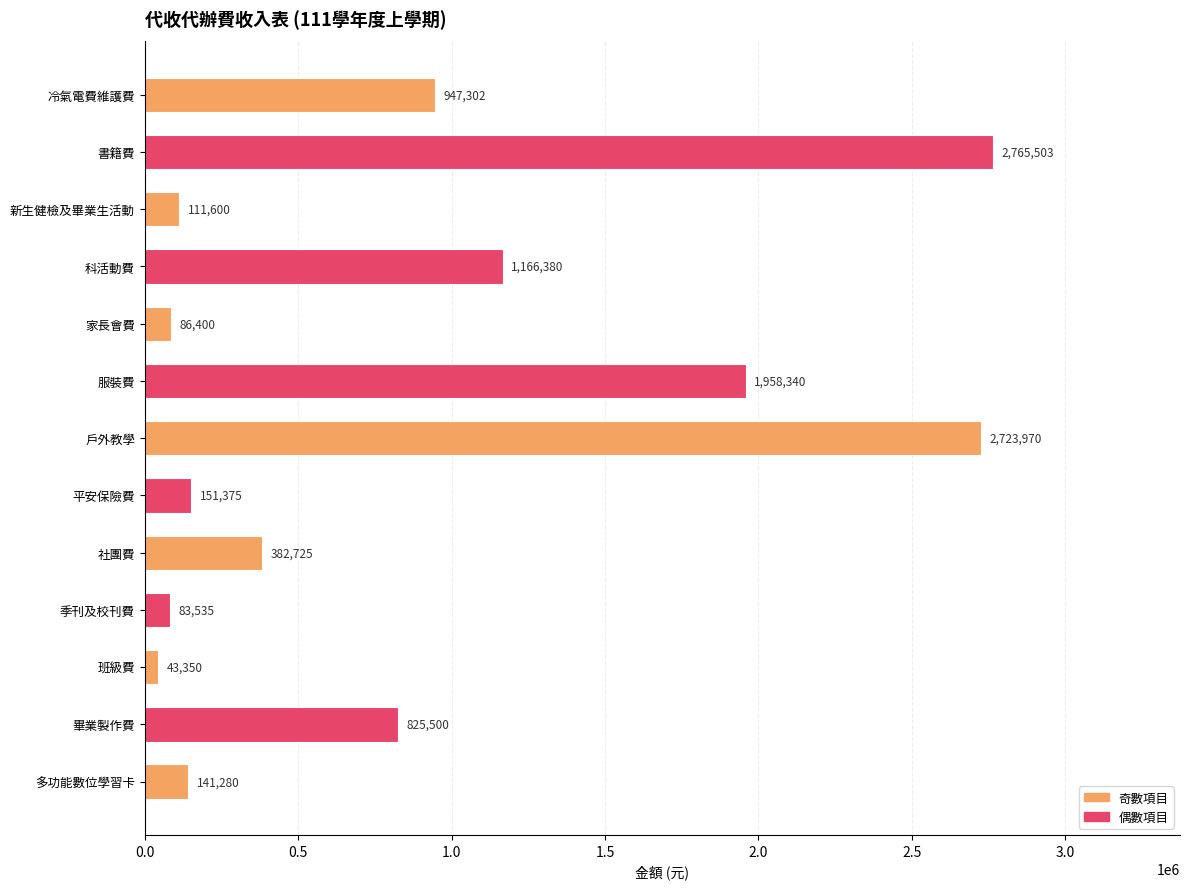

What is the label of the 11th bar from the bottom?

新生健檢及畢業生活動